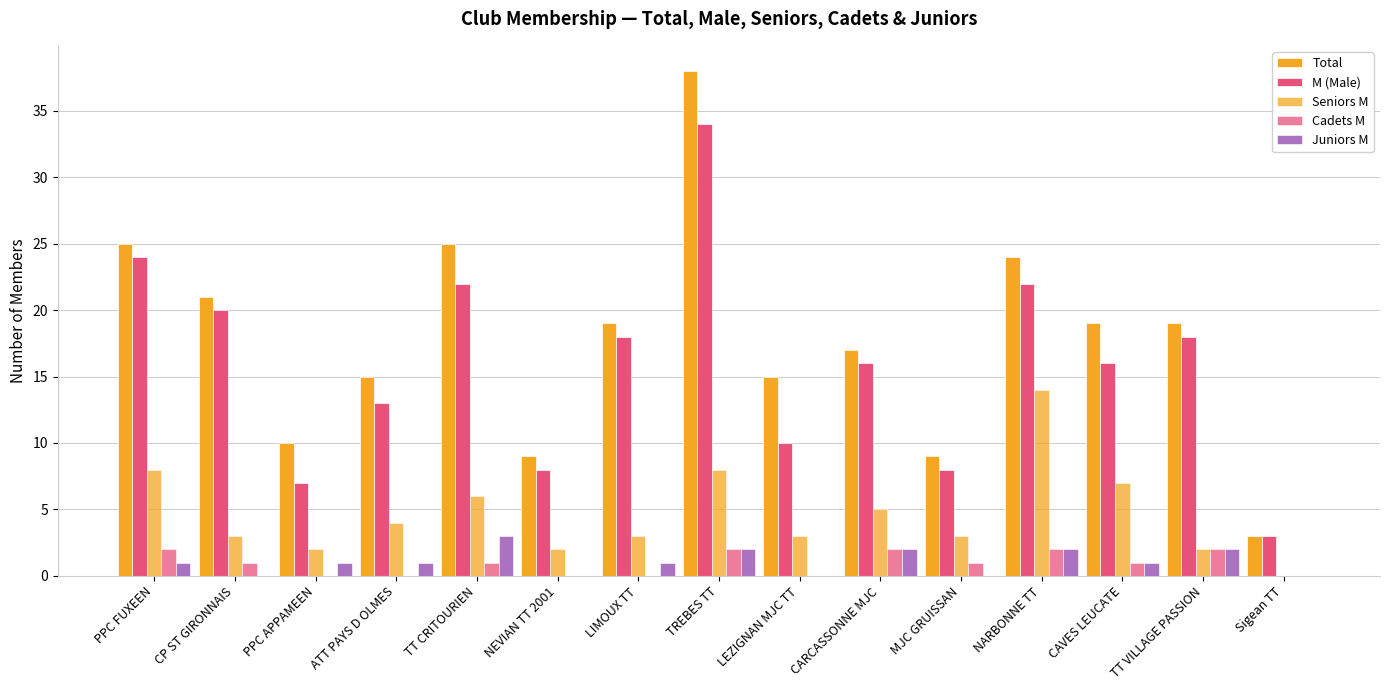

What position from the right is NARBONNE TT?

4